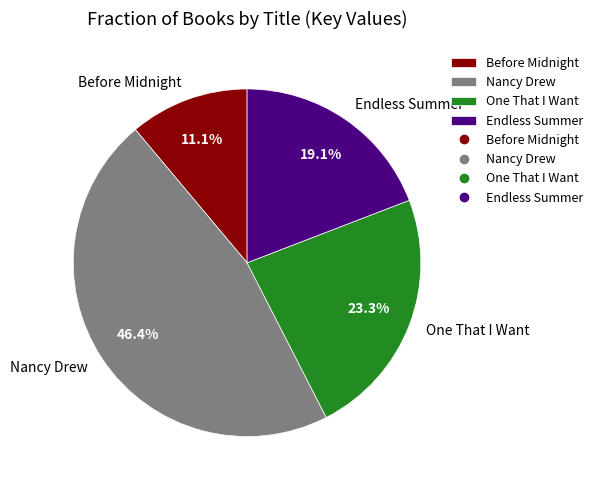

What is the ratio of the value at Endless Summer to the value at One That I Want?

0.8